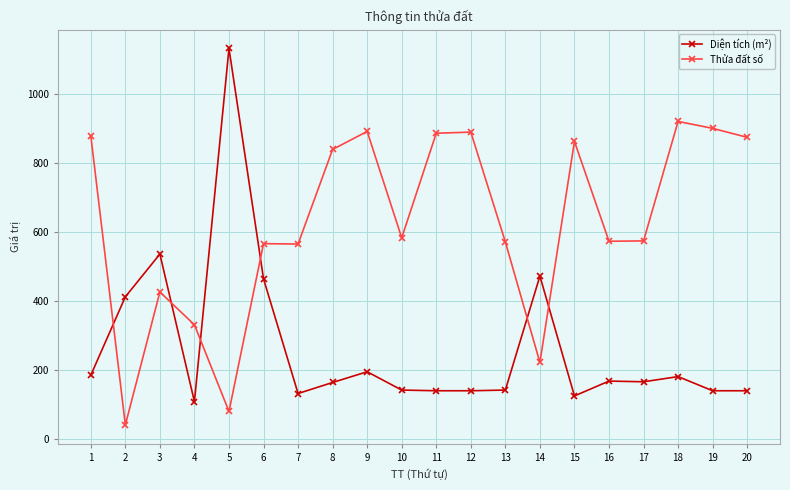

After their last crossing, which series has the higher values: Diện tích (m²) or Thửa đất số?

Thửa đất số